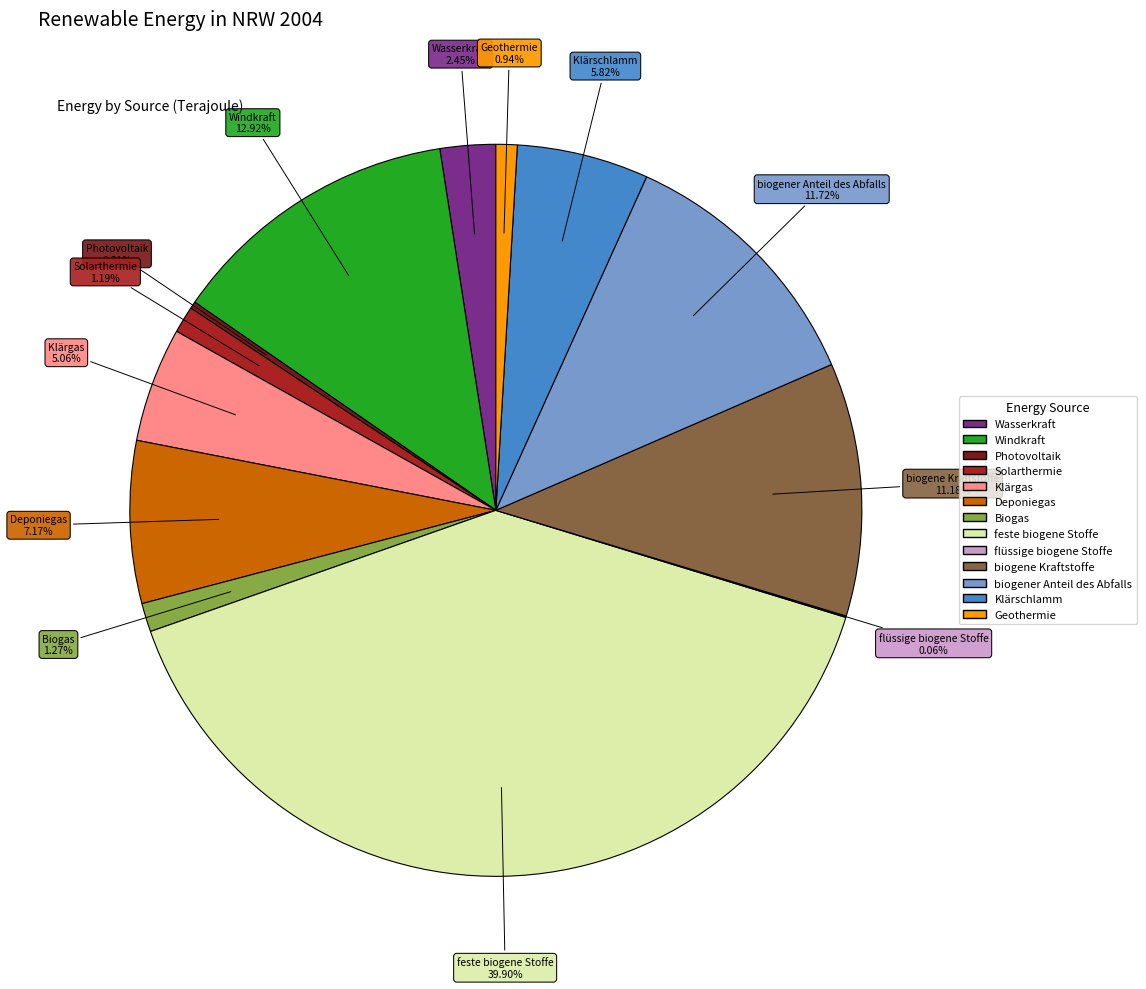

Does any single category account for the majority?

No